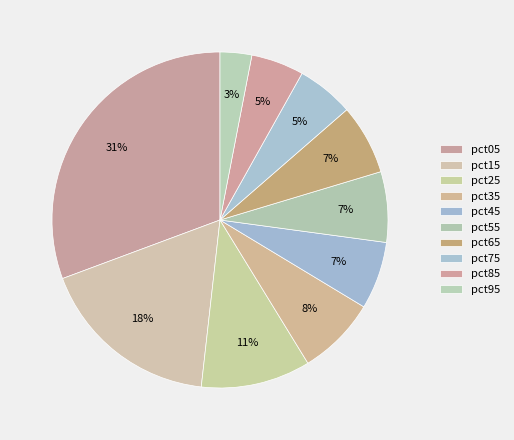

Which slice is the smallest?

pct95